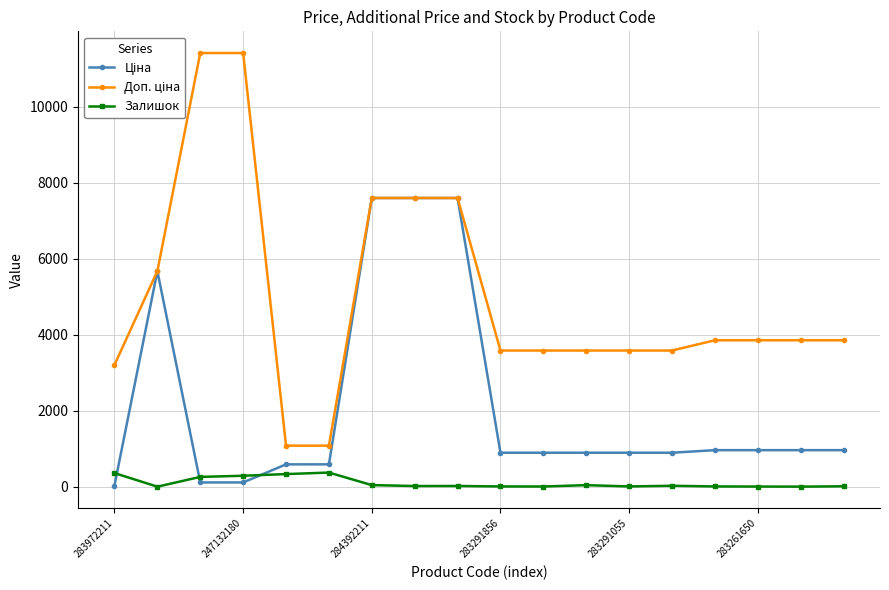

What is the sum of all Залишок values?

1833.0